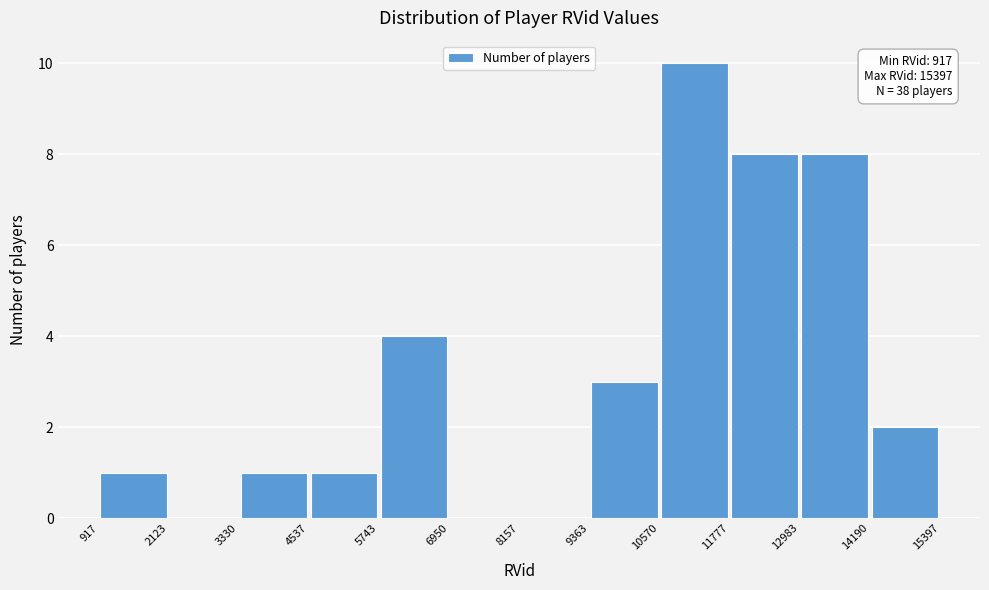

Over which range of the x-axis is the bar tallest?

10570 to 11777